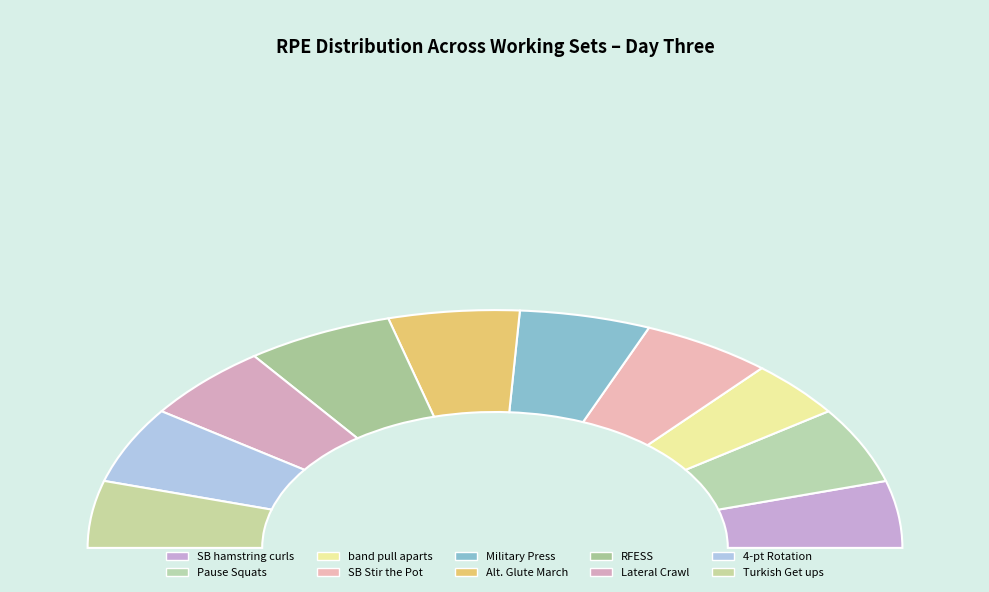

How many segments does this pie chart have?

10